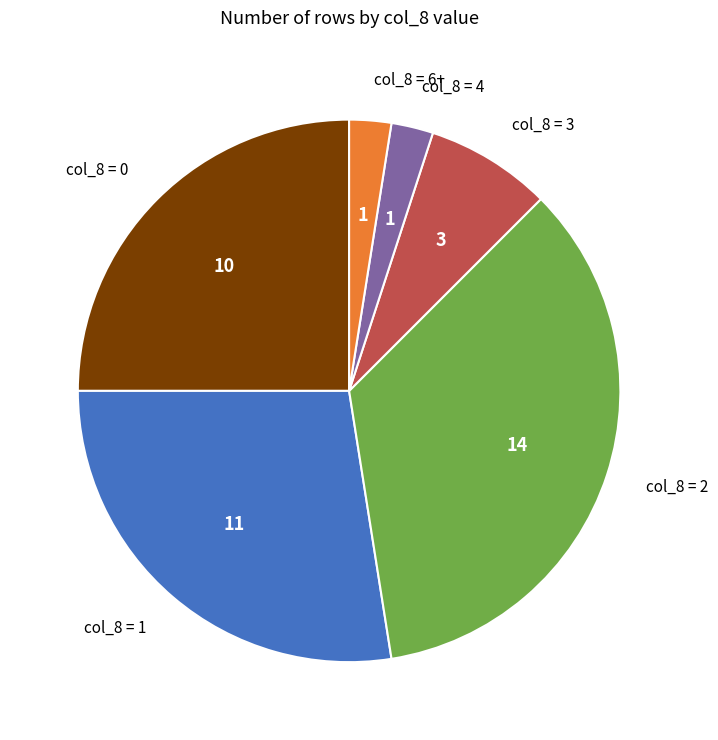

Do col_8 = 4 and col_8 = 6+ together represent more than half of the pie?

No